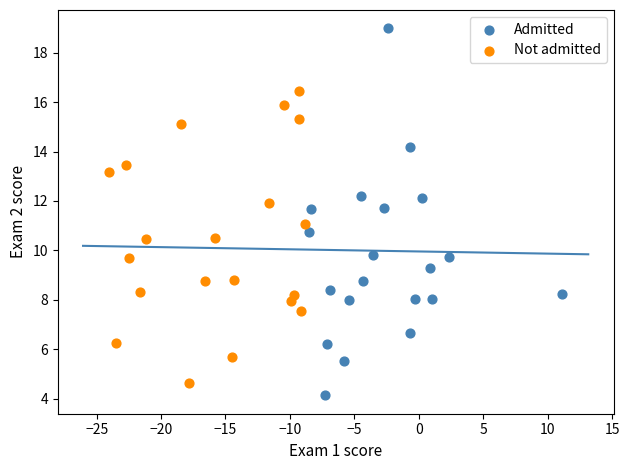

Which series reaches the maximum Y coordinate?

Admitted